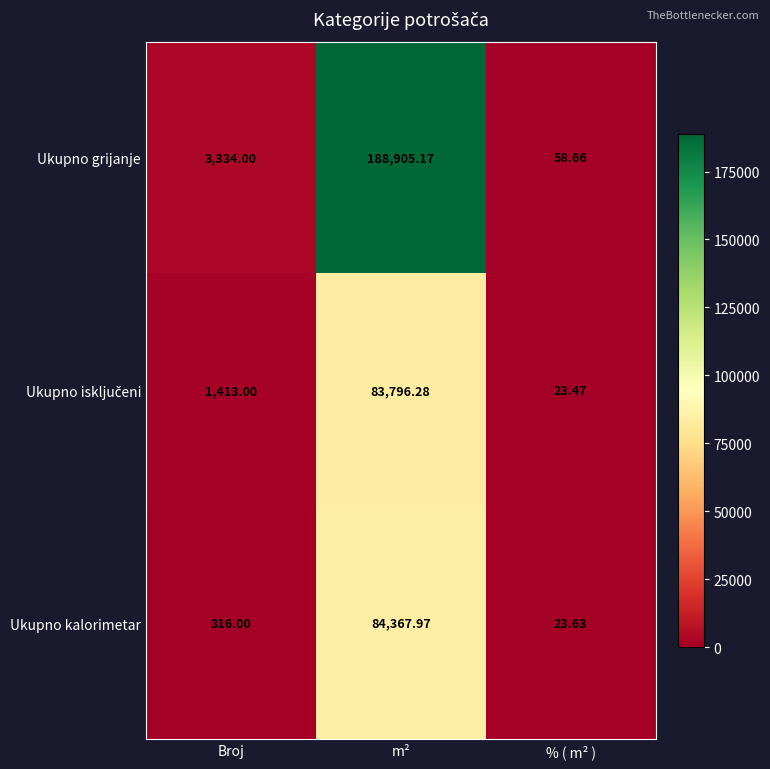

Rank the categories by Ukupno grijanje value from highest to lowest.

m², Broj, % ( m² )